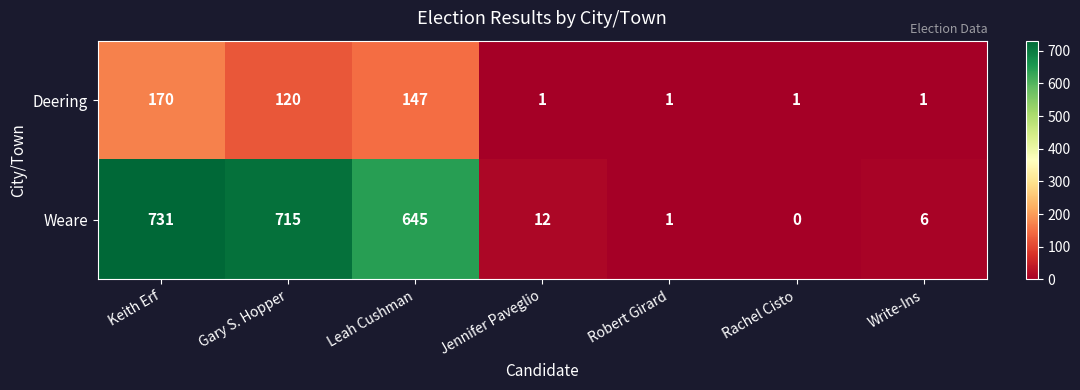

List the series in order of their peak value, lowest first.

Deering, Weare